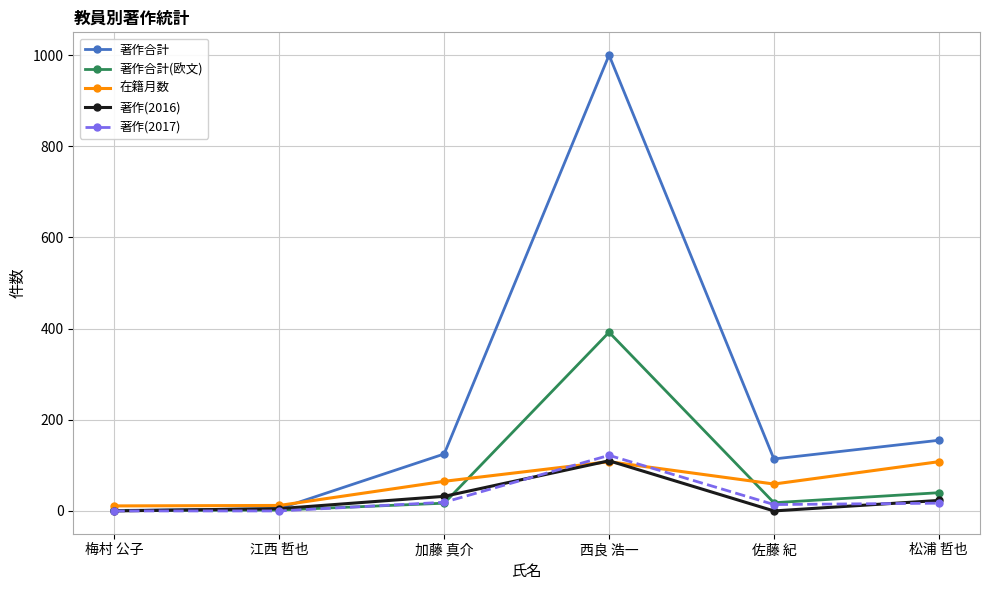

What is the difference between the highest and lowest values at 加藤 真介?

108